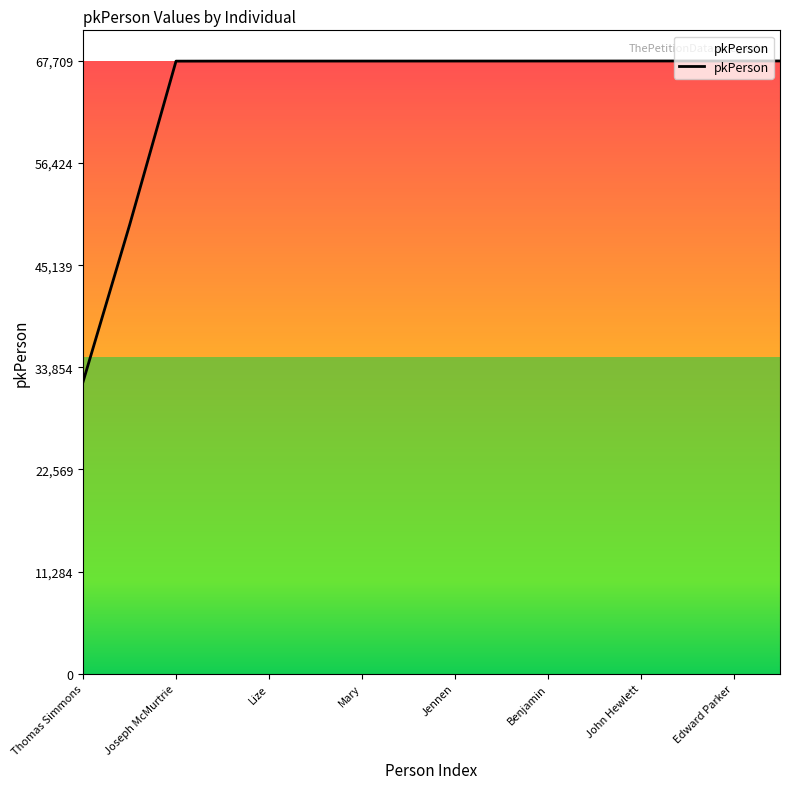

What is the maximum value shown in the chart?

67709